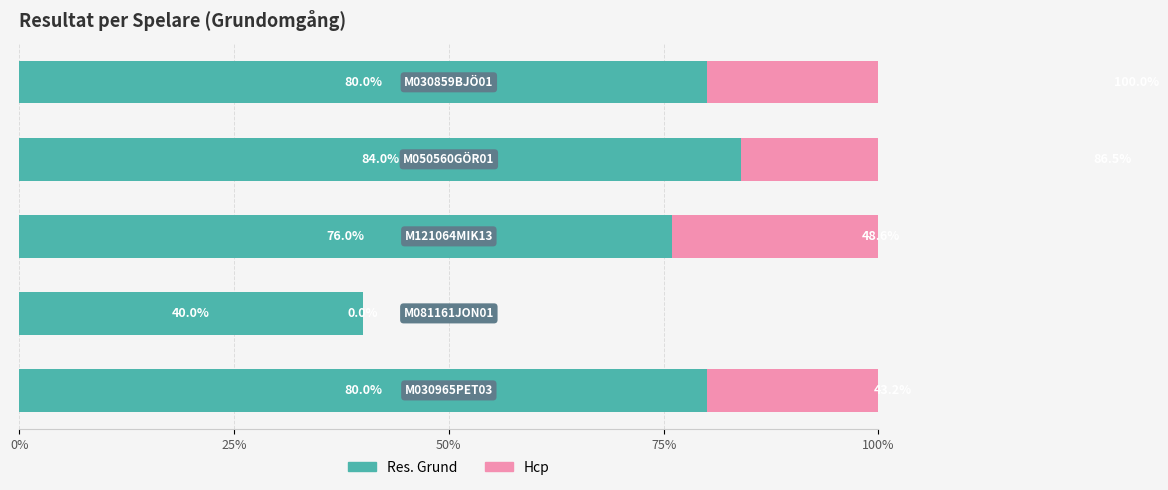

What are all the series names shown in the legend?

Res. Grund, Hcp